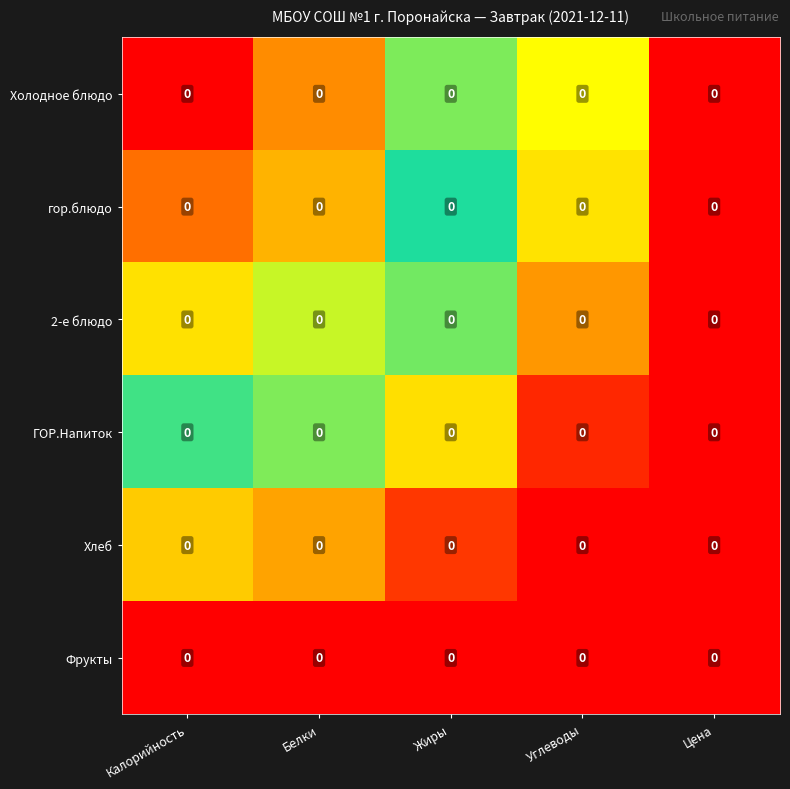

How many distinct data groups are displayed?

6